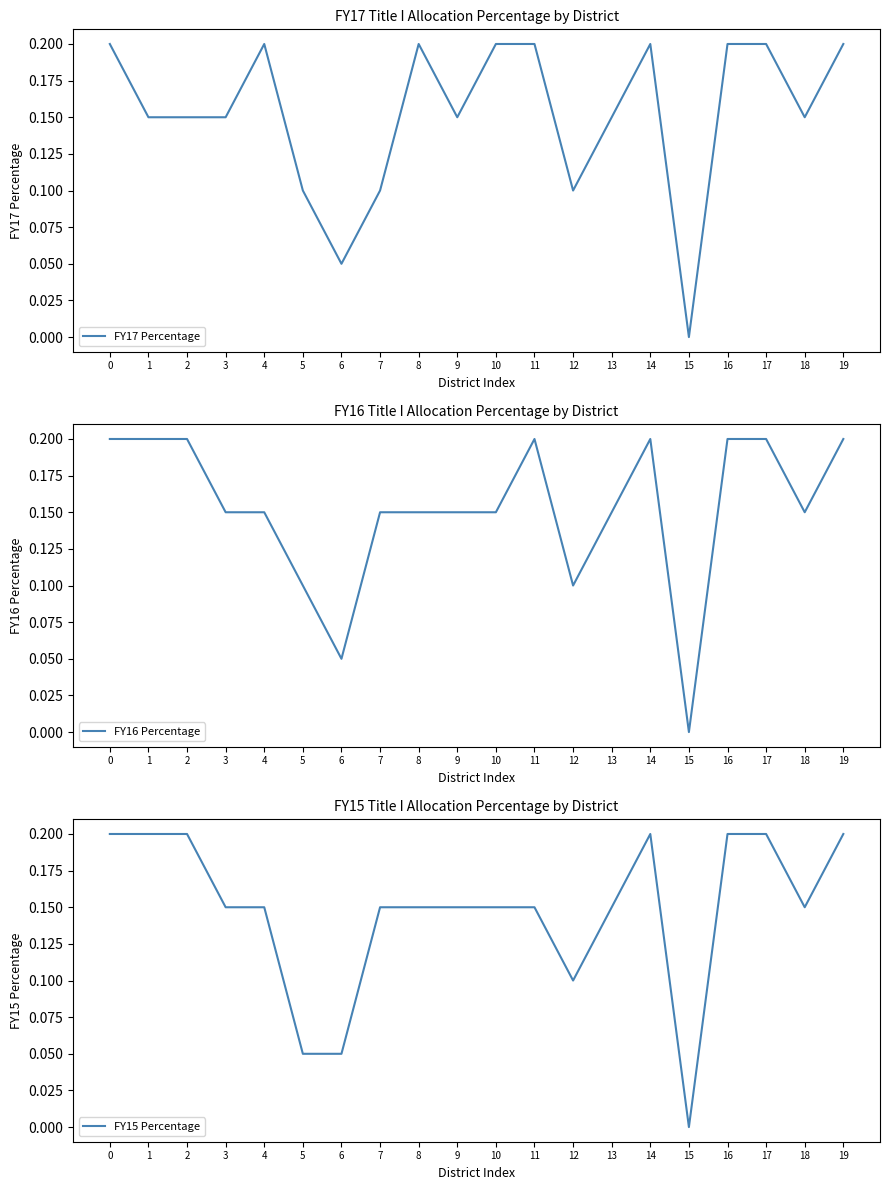

Is it true that FY16 Percentage equals 0.1 at 8?

True